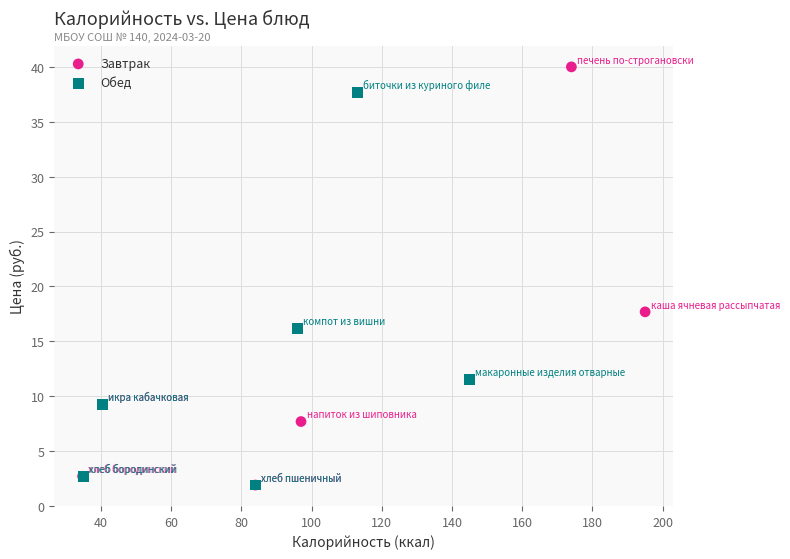

Which series contains the highest Y value?

Завтрак